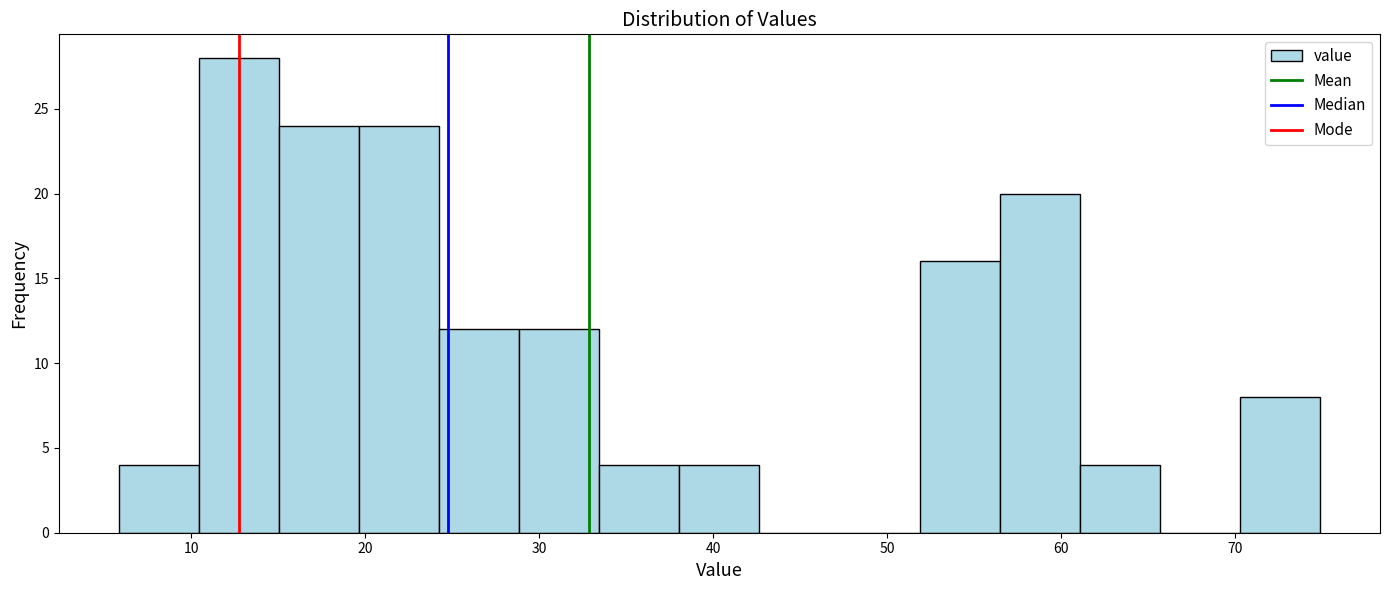

What is the height of the bar covering 10 to 15 on the x-axis? Neither the bar edges nor the heights are printed on the chart, so give them approximately, as read against the axes.

28